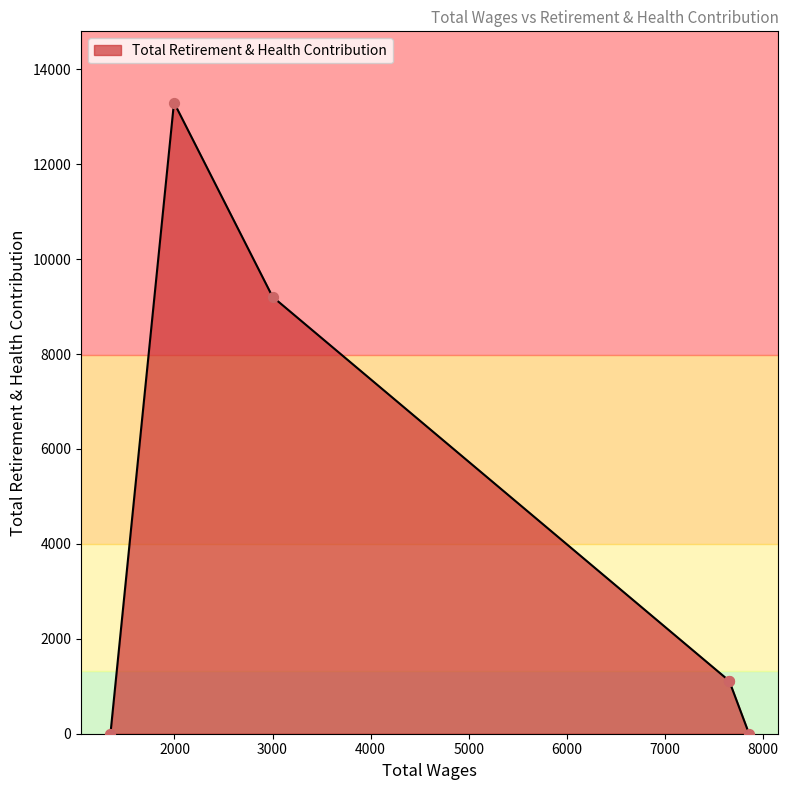

What is the change in value from 7860.0 to 1995.0?

+13298